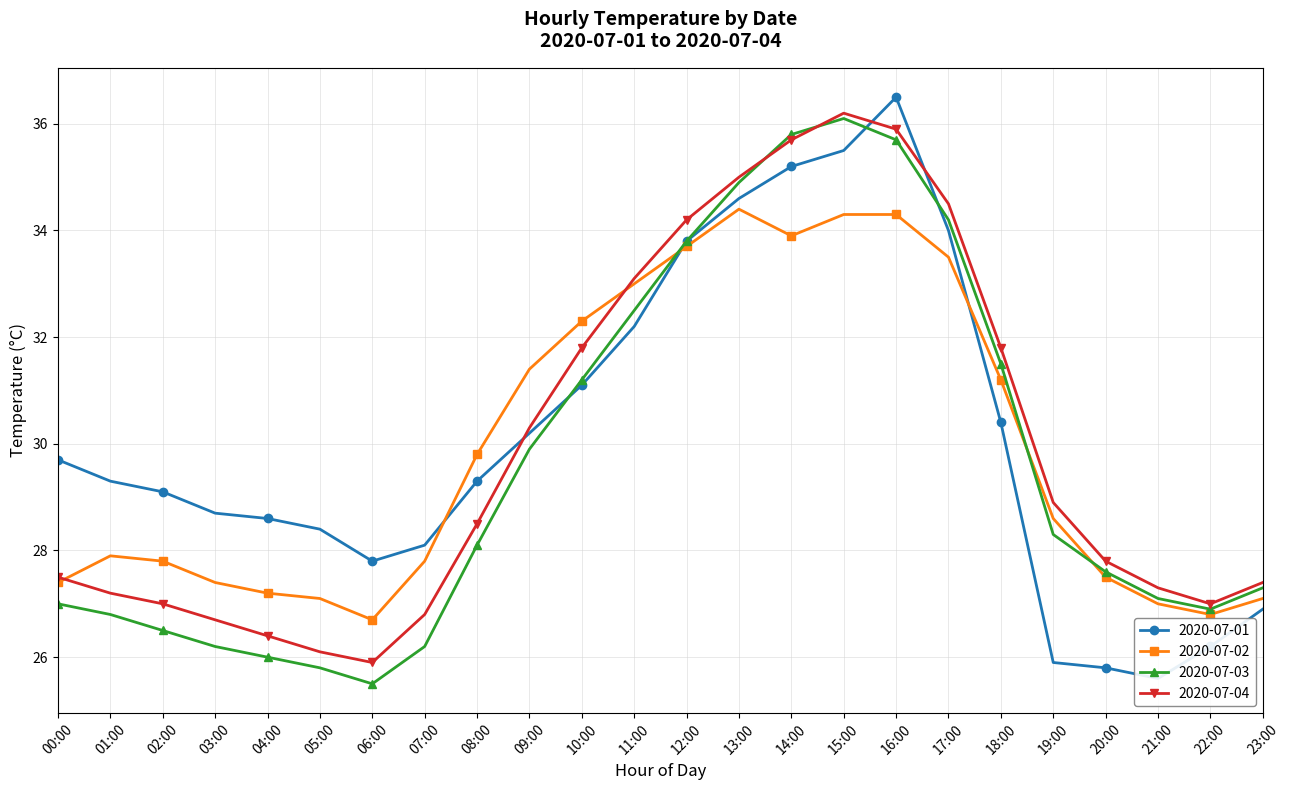

Between 01:00 and 20:00, which series saw the biggest shift?

2020-07-01